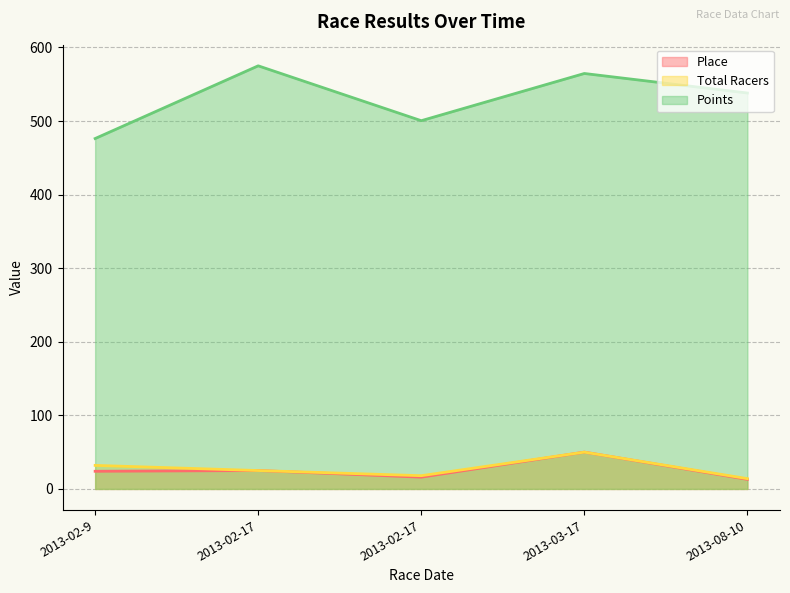

What is the sum of all Place values?

128.0